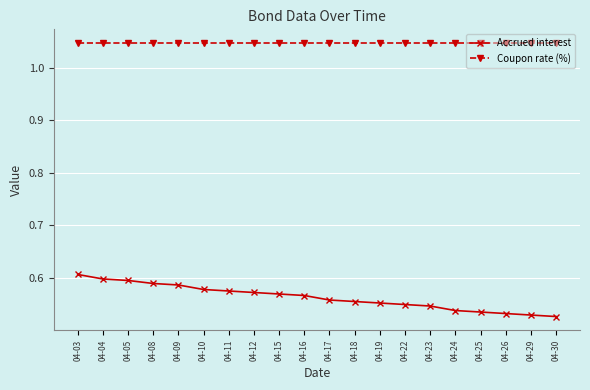

Which series has the widest spread of values?

Accrued interest